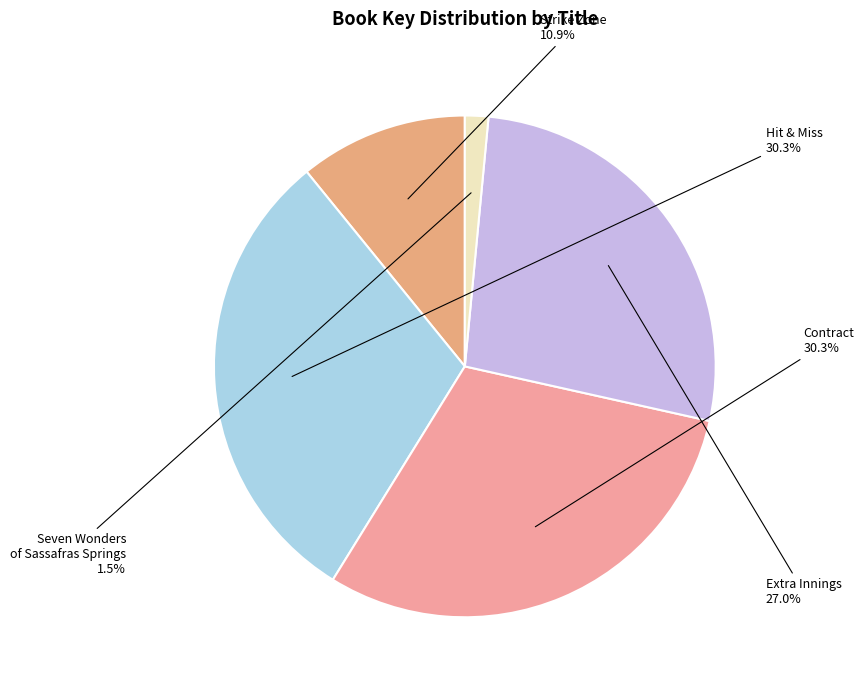

The Extra Innings slice represents 40% of the pie. True or false?

False